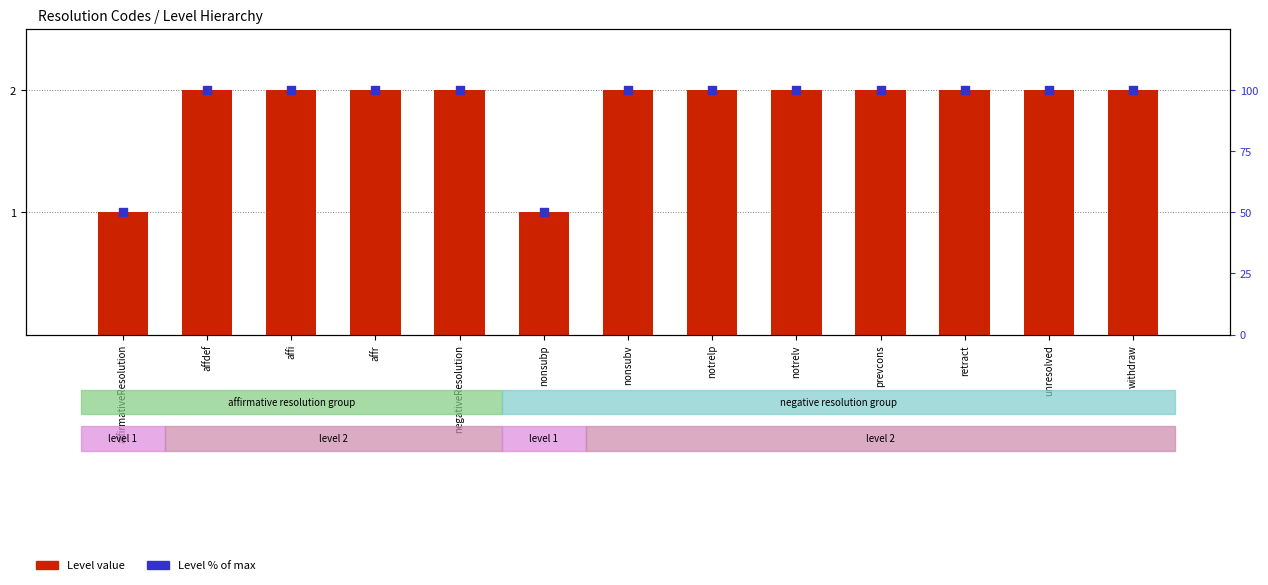

Which series has the largest total across all categories?

Level % of max